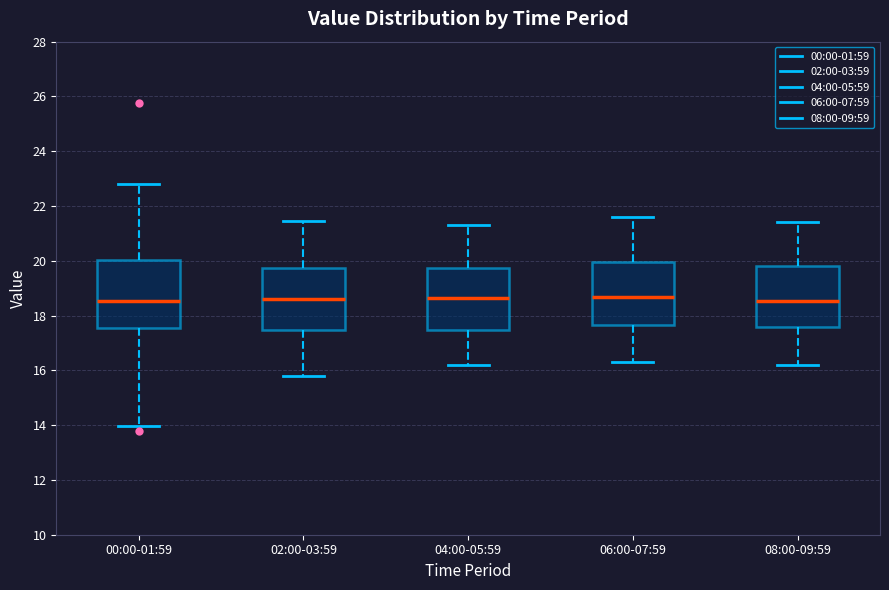

Reading left to right, transcribe this box plot: for each box, give where its median line is, the range the box spans, and where its two whiskers end, as read against the y-axis. The values are not printed on the chart, so give them approximately, as read against the axis.

00:00-01:59: median 18.6, box 17.6 to 20.0, whiskers 14.0 to 22.8
02:00-03:59: median 18.6, box 17.4 to 19.8, whiskers 15.8 to 21.4
04:00-05:59: median 18.6, box 17.4 to 19.8, whiskers 16.2 to 21.4
06:00-07:59: median 18.6, box 17.6 to 20.0, whiskers 16.4 to 21.6
08:00-09:59: median 18.6, box 17.6 to 19.8, whiskers 16.2 to 21.4